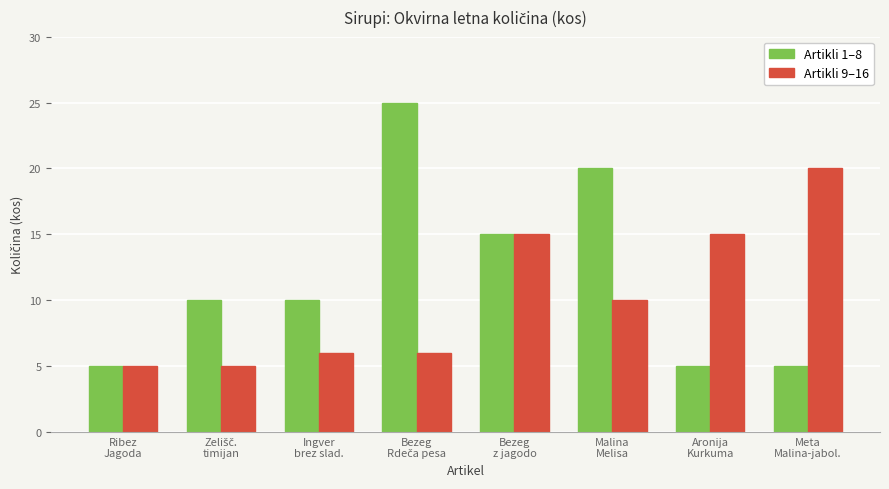

Between Bezeg
z jagodo and Aronija
Kurkuma, which series saw the biggest shift?

Artikli 1–8